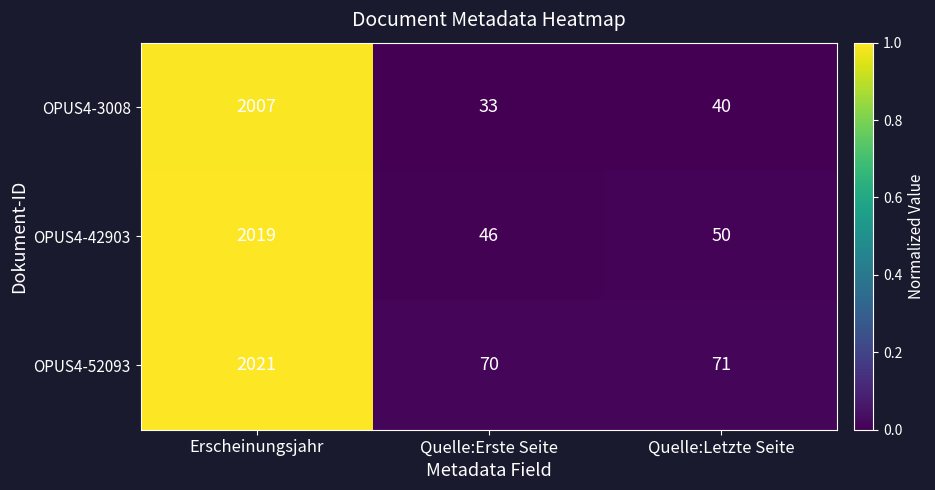

Which series has the largest total across all categories?

OPUS4-52093